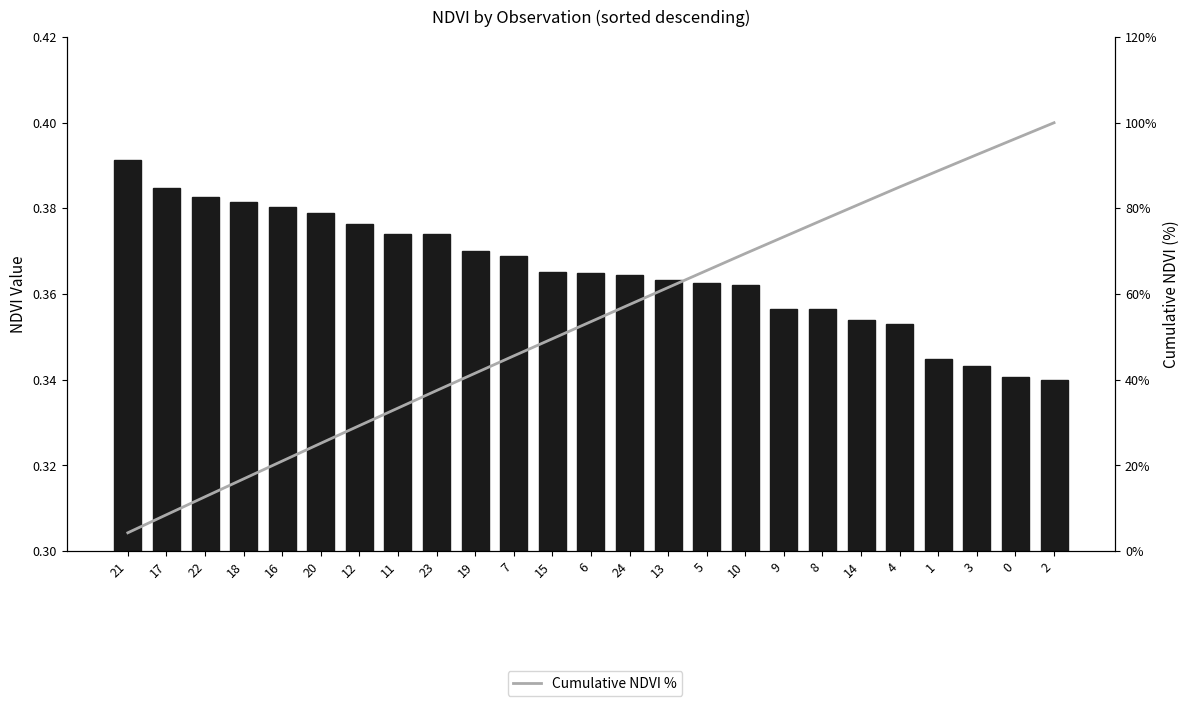

List the series in order of their overall mean, lowest first.

NDVI Value, Cumulative NDVI %